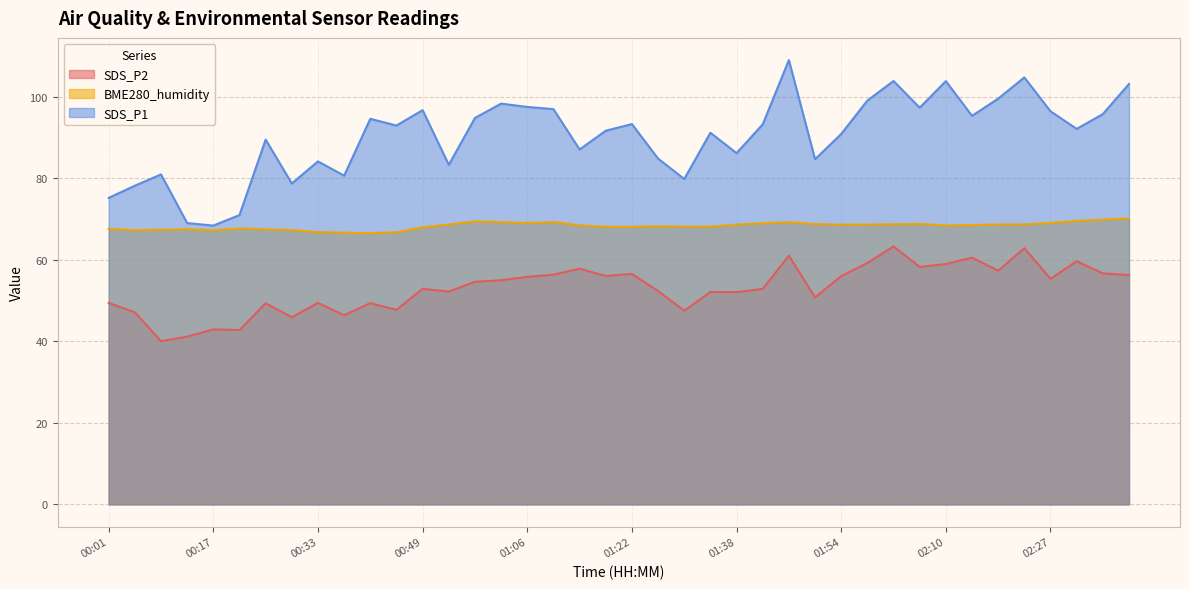

Where is SDS_P1 nearest to the value 88?

01:14